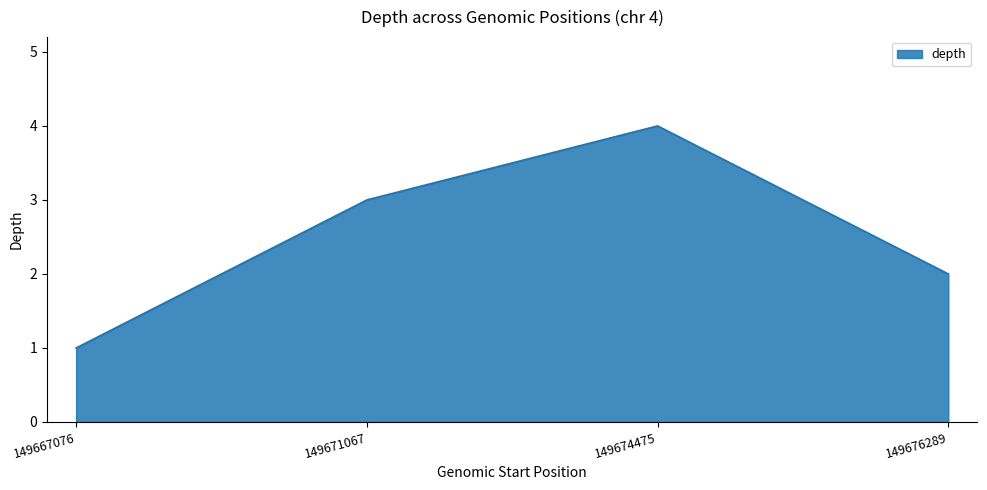

Approximately how many times larger is the value at 149671067 compared to 149676289?

1.5